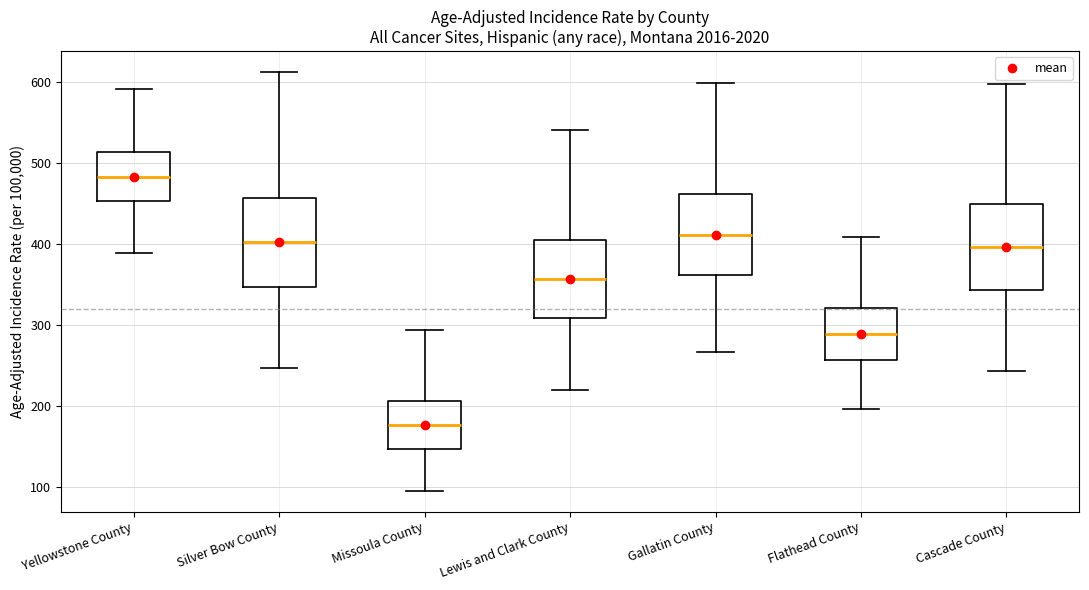

Reading left to right, read every box against the y-axis: the position of its median line, the range the box covers, and the ends of its whiskers. The values are not printed on the chart, so give them approximately, as read against the axis.

Yellowstone County: median 480, box 450 to 510, whiskers 390 to 590
Silver Bow County: median 400, box 350 to 460, whiskers 250 to 610
Missoula County: median 180, box 150 to 210, whiskers 100 to 290
Lewis and Clark County: median 360, box 310 to 400, whiskers 220 to 540
Gallatin County: median 410, box 360 to 460, whiskers 270 to 600
Flathead County: median 290, box 260 to 320, whiskers 200 to 410
Cascade County: median 400, box 340 to 450, whiskers 240 to 600